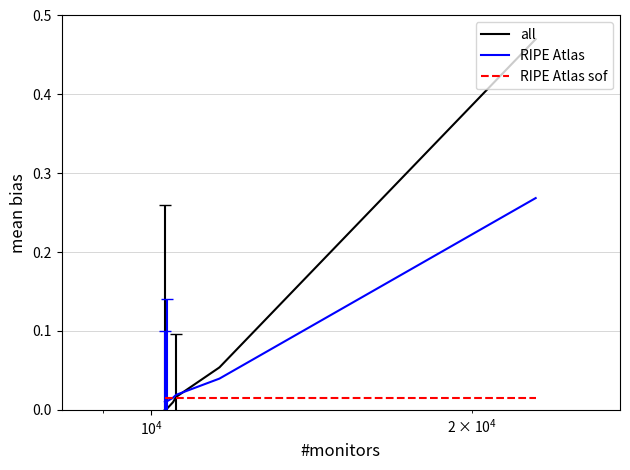

Rank the series by their maximum value, from lowest to highest.

RIPE Atlas sof, RIPE Atlas, all